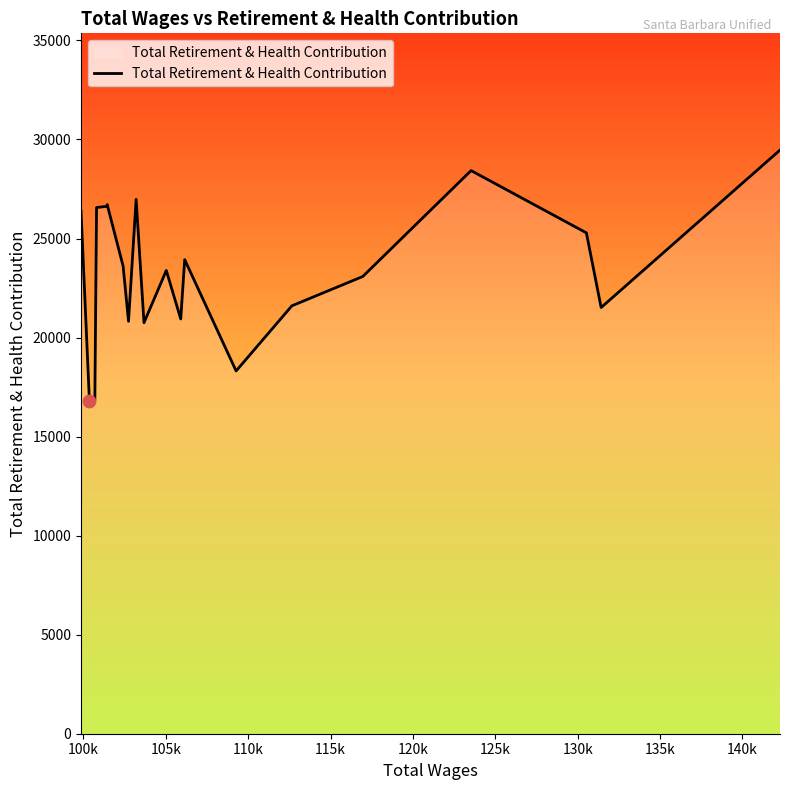

What is the smallest value displayed?

16776